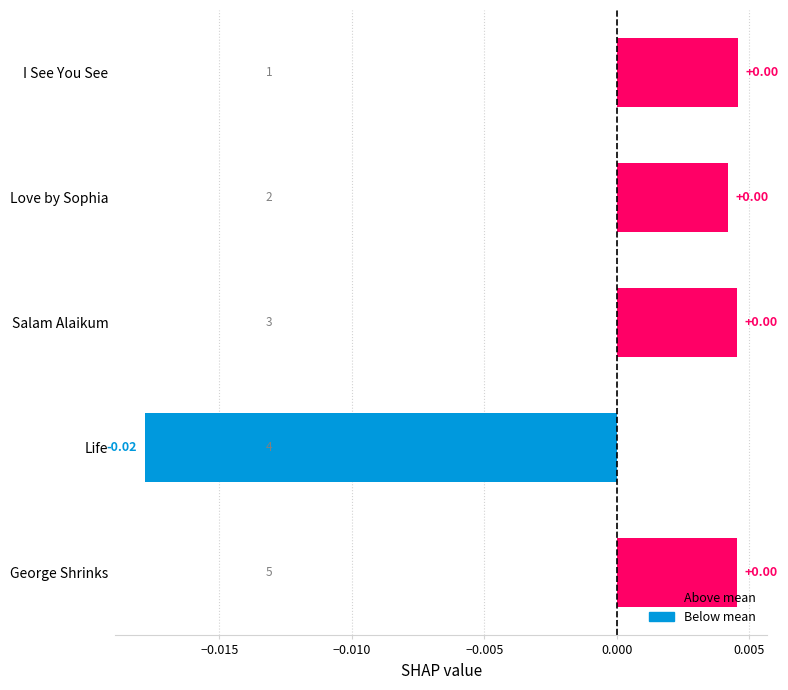

What is the label of the 1st bar from the bottom?

George Shrinks